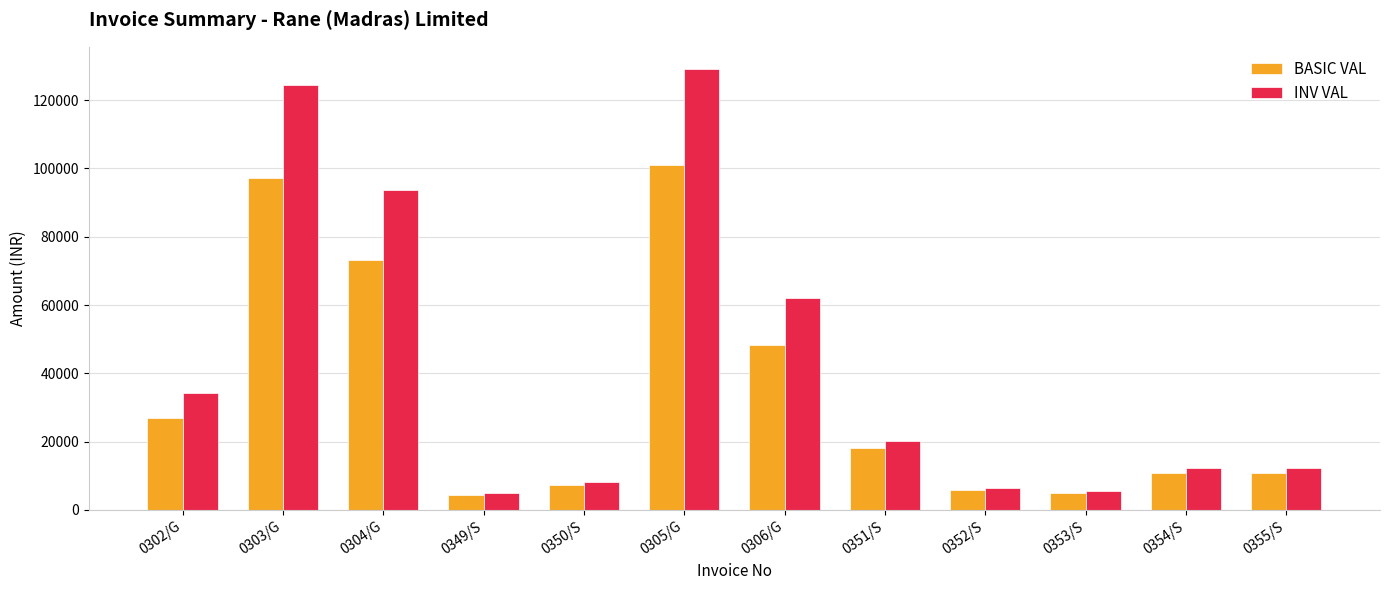

At how many categories does at least one series exceed 72219?

3